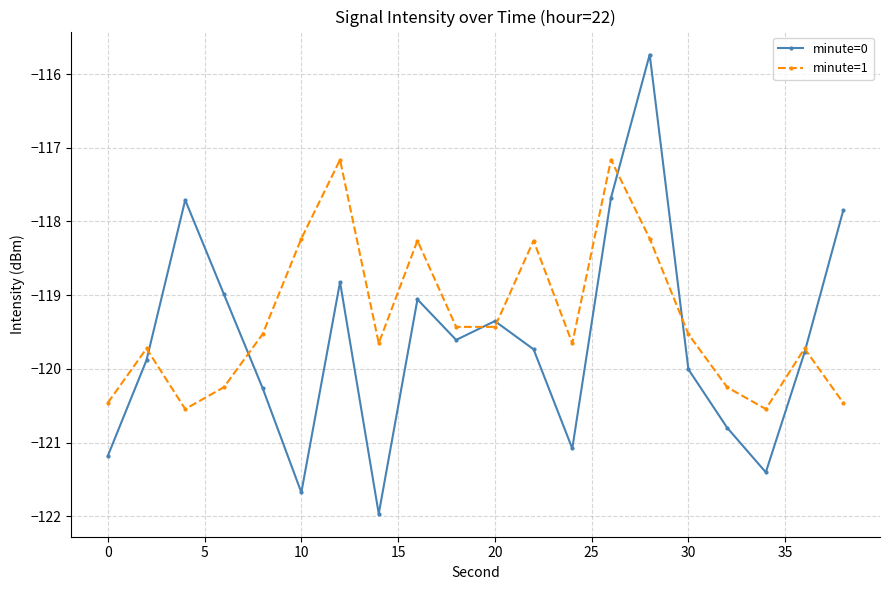

What is the value of the minute=0 point at the 20th from the left?

-117.9